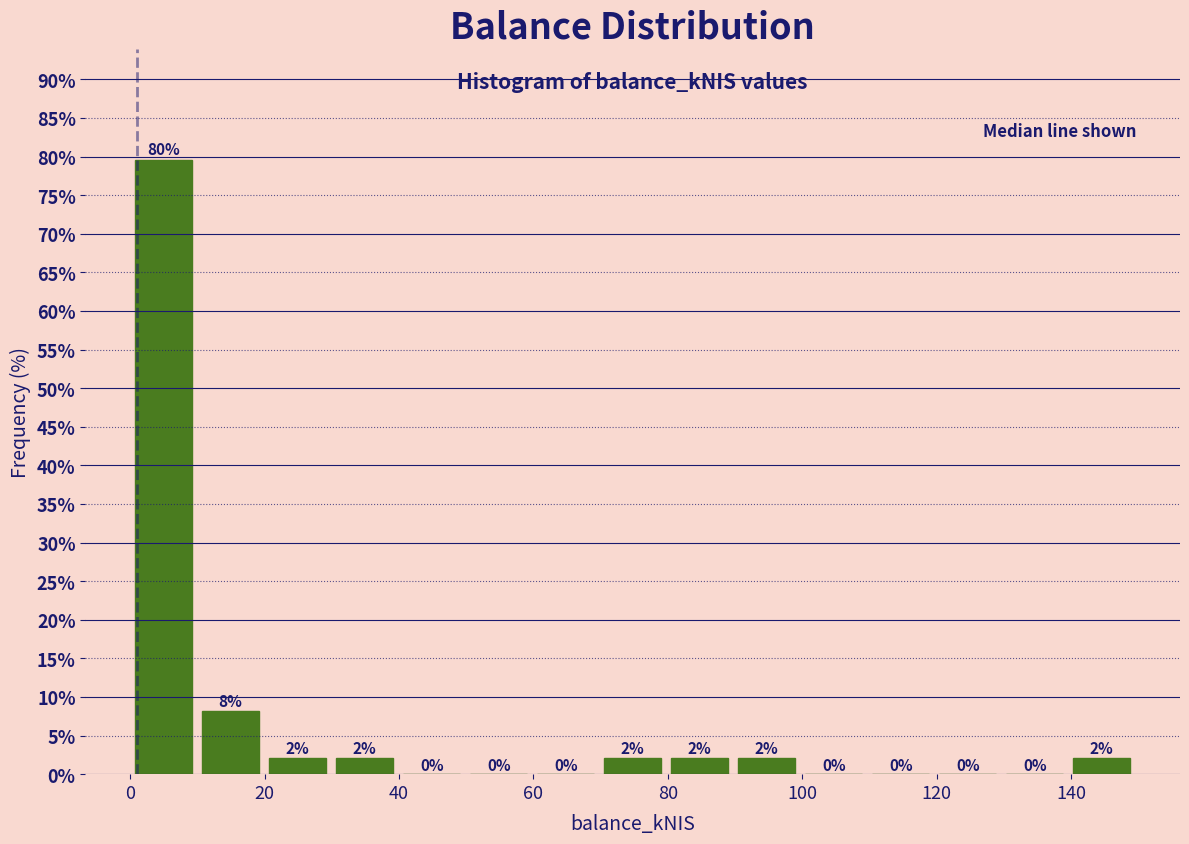

Over which range of the x-axis is the bar tallest?

0 to 10